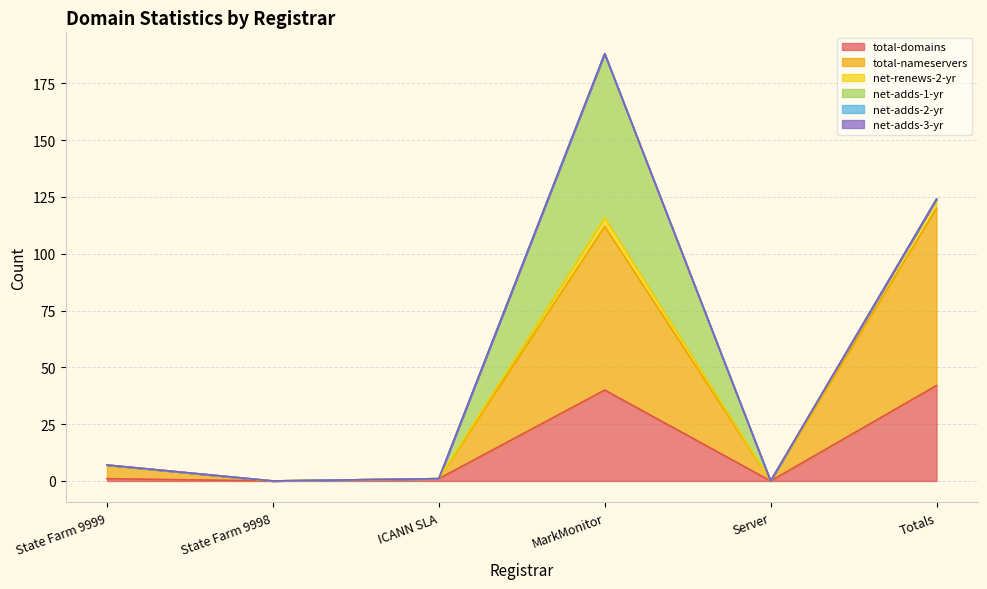

Does the chart have visible grid lines?

Yes